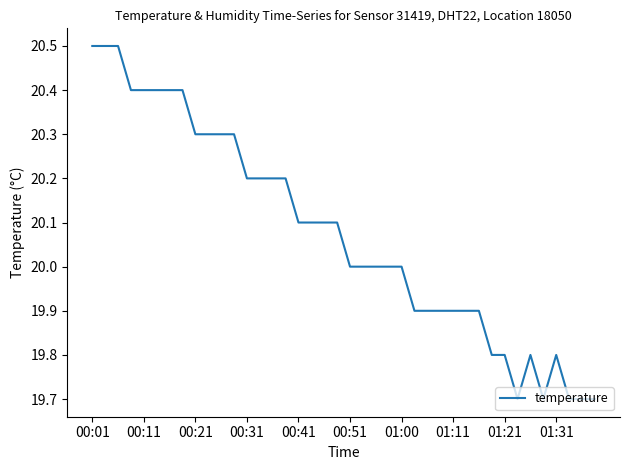

What is the difference between the maximum and minimum values?

0.8